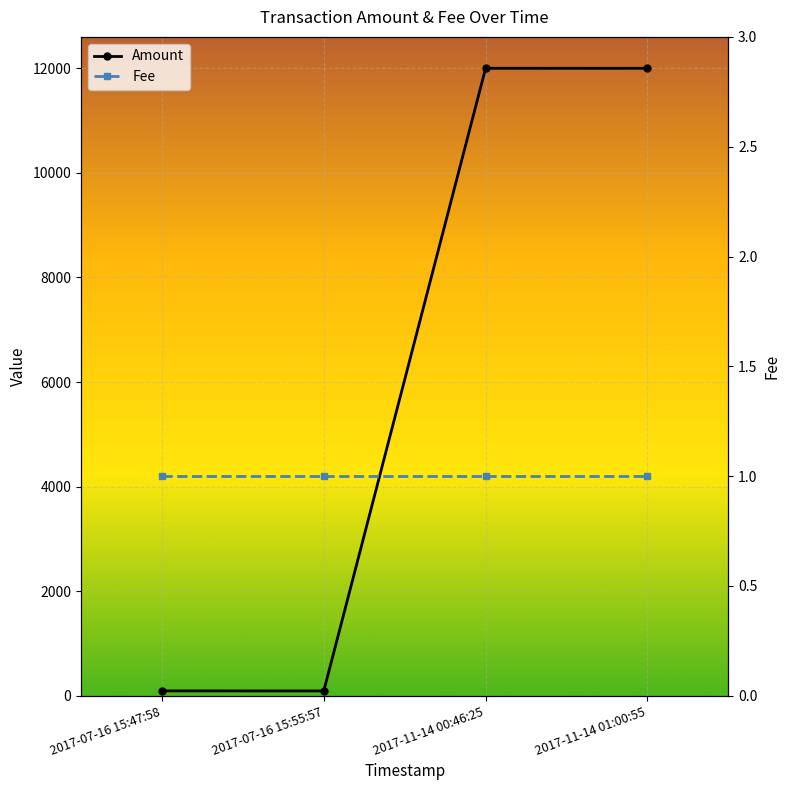

What is the difference between the maximum and second lowest values?

11906.7